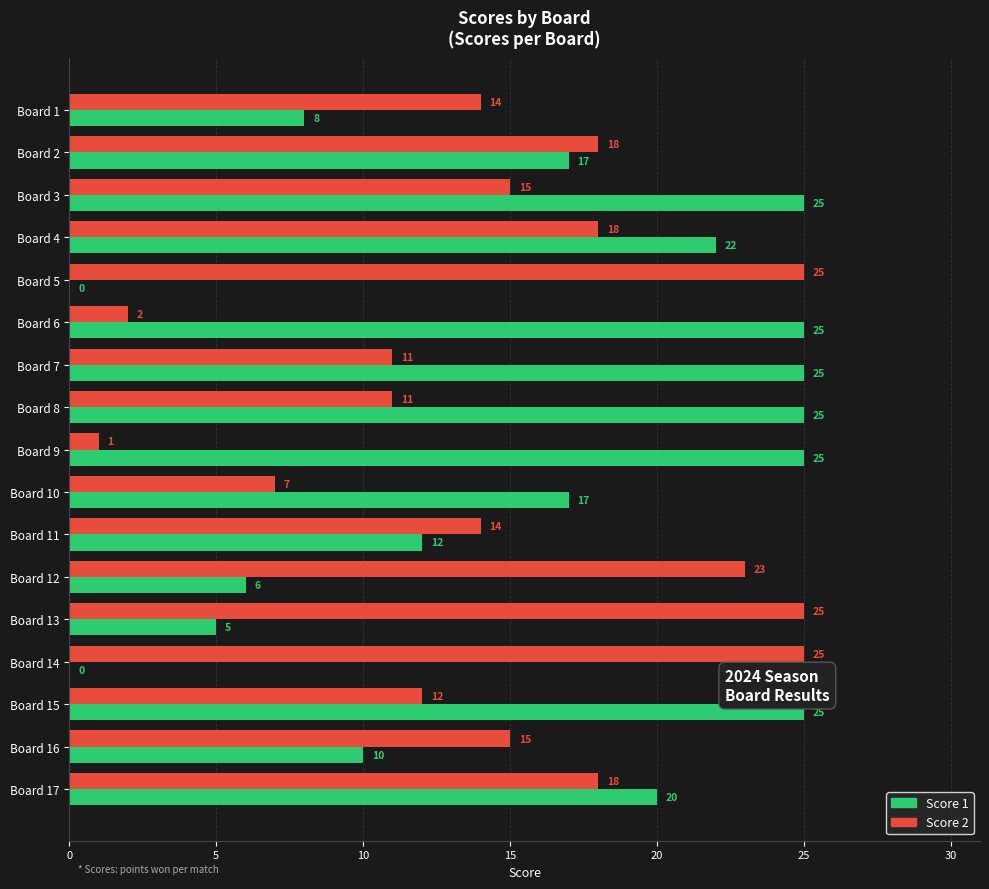

Which series changed the most between Board 2 and Board 10?

Score 2